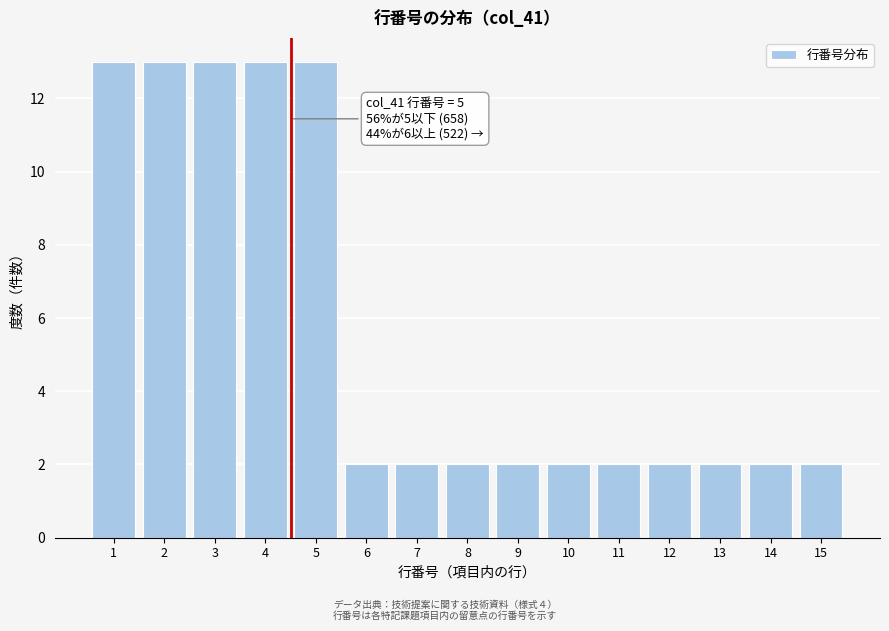

Reading left to right, list all the values displayed in this chart.

13	13	13	13	13	2	2	2	2	2	2	2	2	2	2